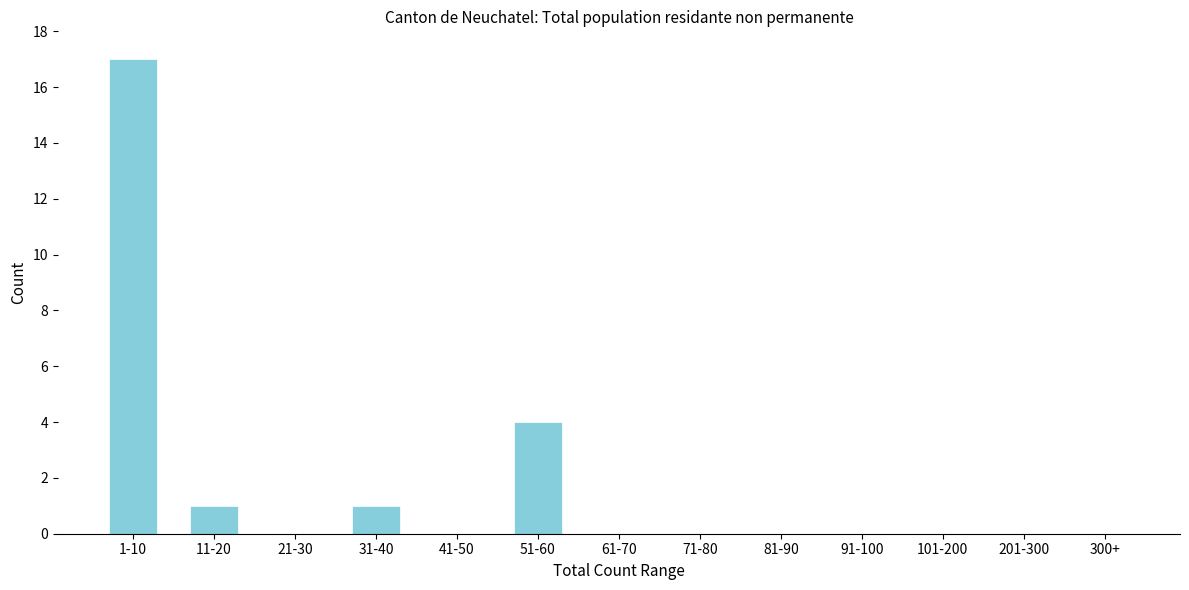

Reading left to right, list all the values displayed in this chart.

1-10=17	11-20=1	21-30=0	31-40=1	41-50=0	51-60=4	61-70=0	71-80=0	81-90=0	91-100=0	101-200=0	201-300=0	300+=0